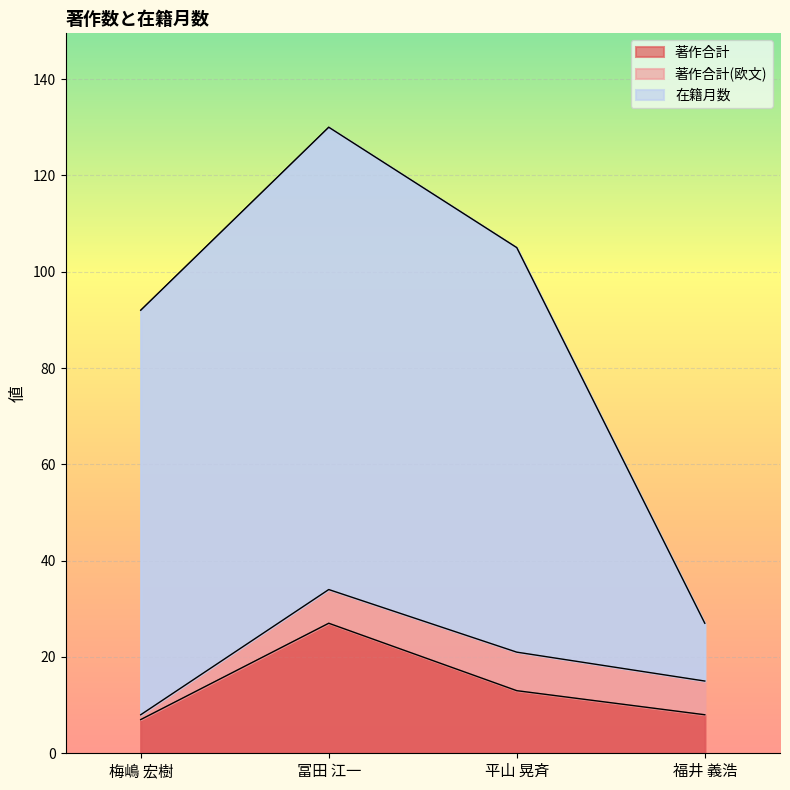

What is the total value across all series at 梅嶋 宏樹?

92